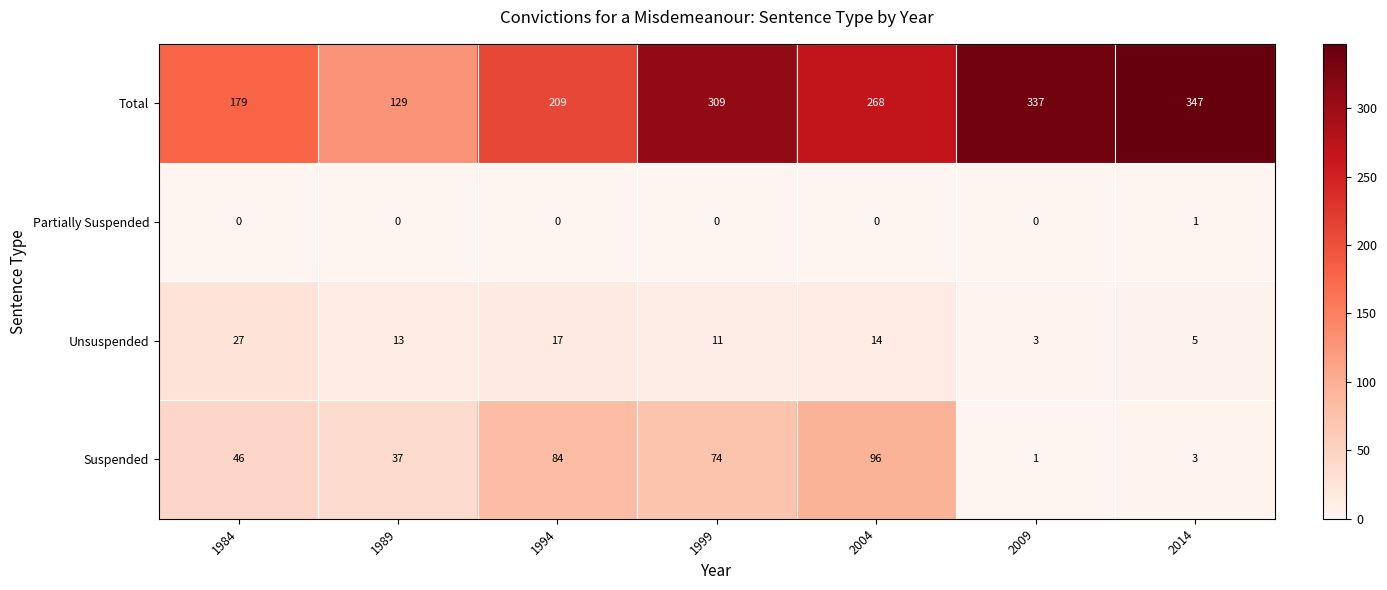

Is it true that Unsuspended equals 5 at 2014?

True